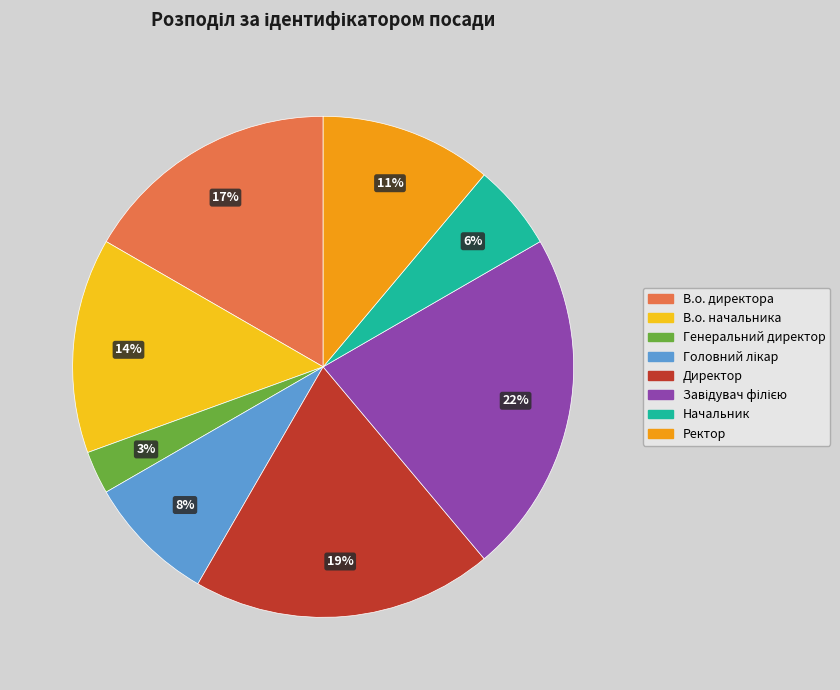

Approximately how many times larger is the value at Генеральний директор compared to В.о. начальника?

0.2